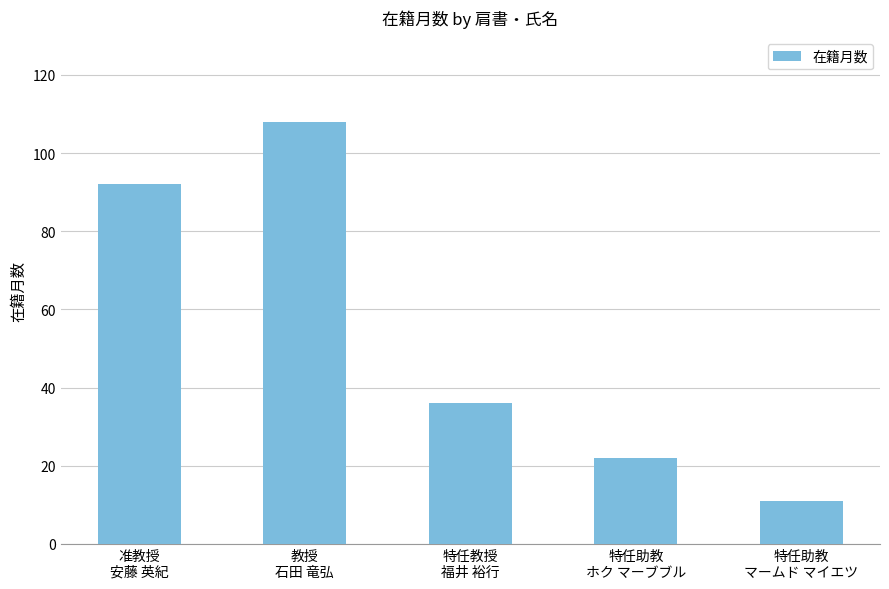

The chart shows a value of 22 at 特任助教
ホク マーブブル. True or false?

True